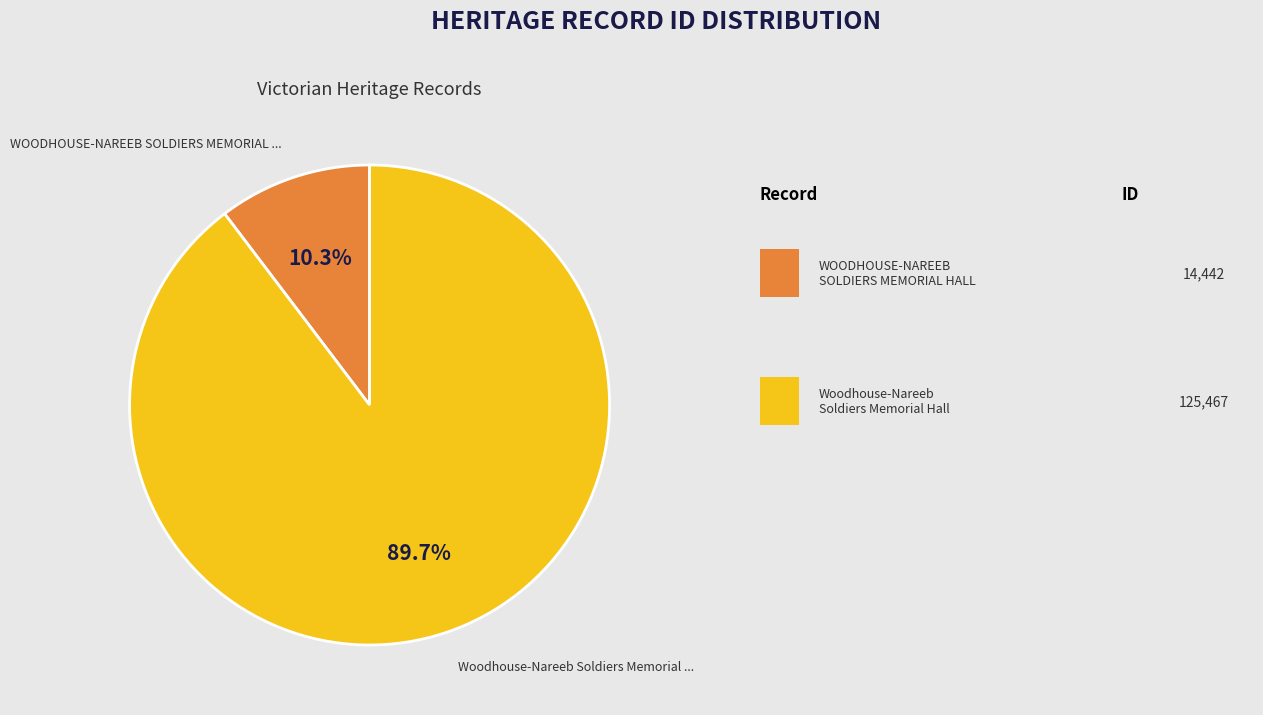

Count the number of slices in the pie.

2